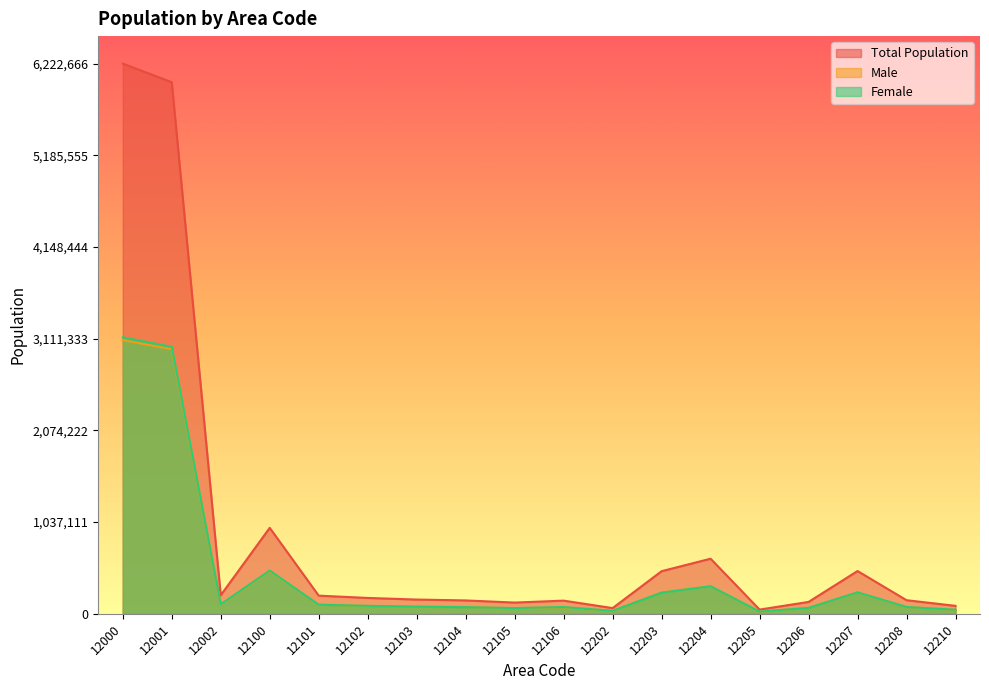

What is the difference between the second highest and minimum values in the Total Population series?

5965087